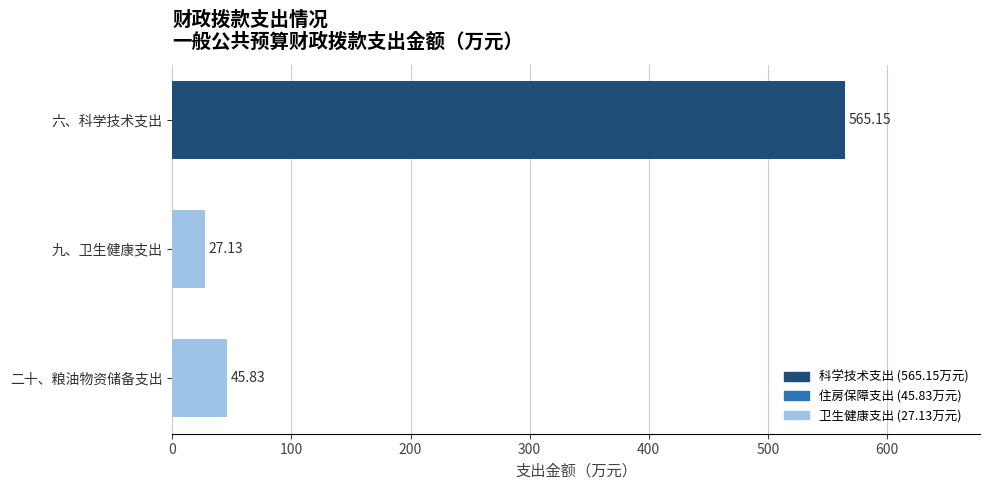

What is the ratio of the value at 二十、粮油物资储备支出 to the value at 九、卫生健康支出?

1.7